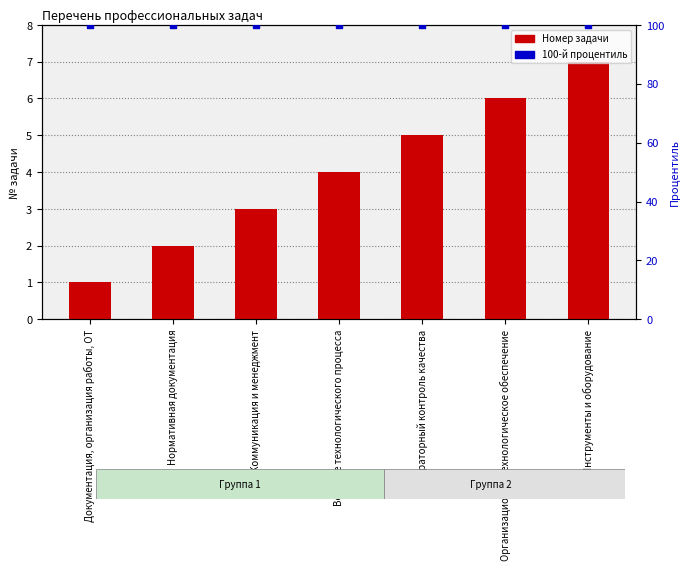

Which series reaches the minimum Y coordinate?

Перечень профессиональных задач